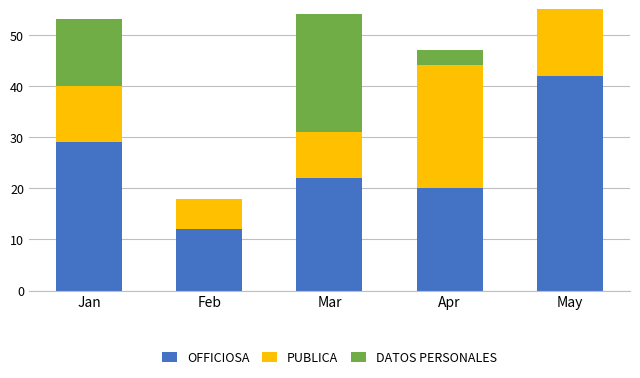

The PUBLICA series shows 21 at May. True or false?

False